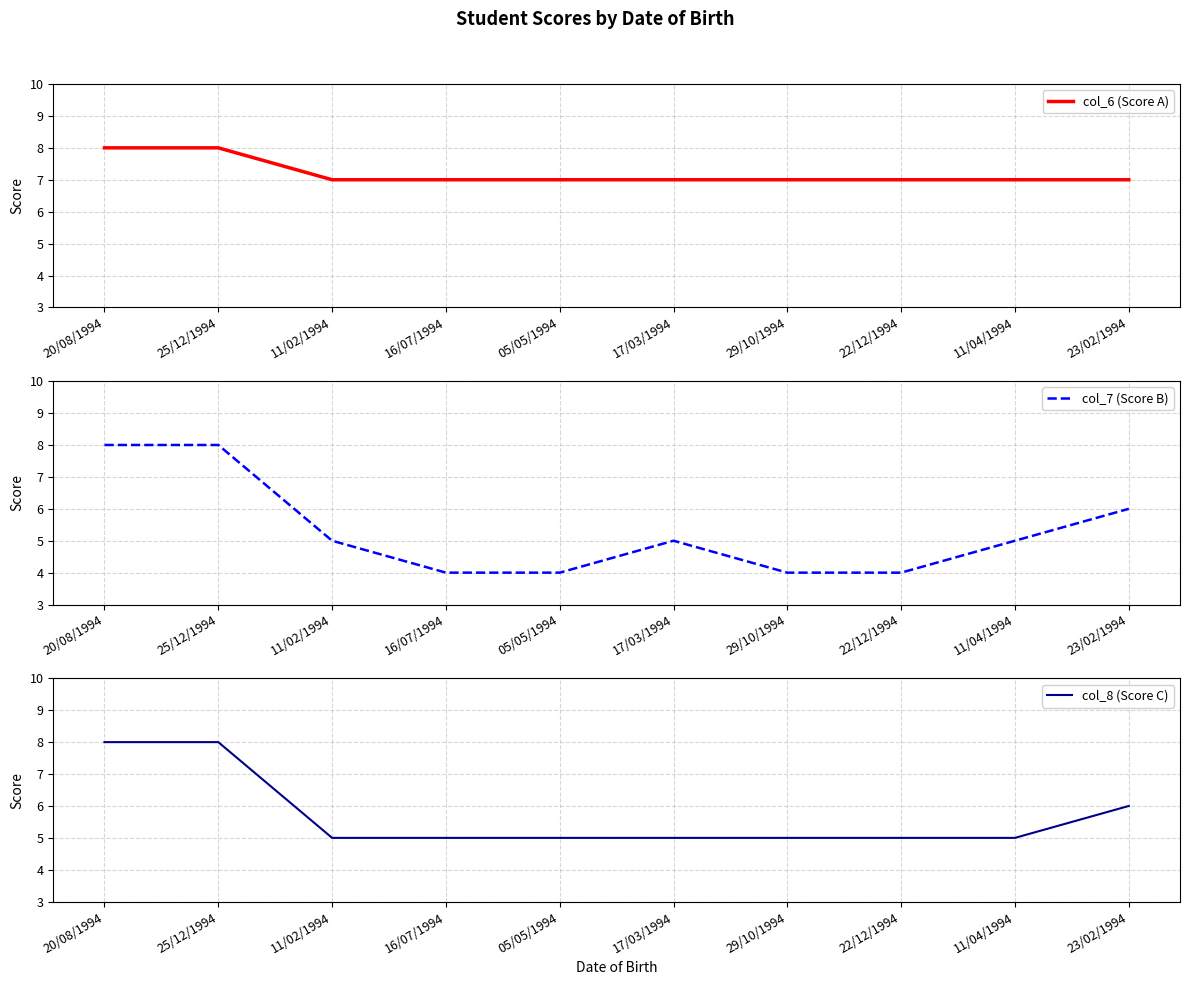

How many lines are shown in the chart?

3